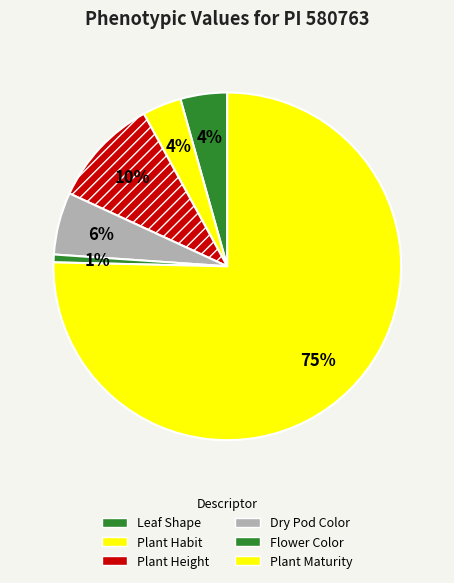

How many slices are in this pie chart?

6